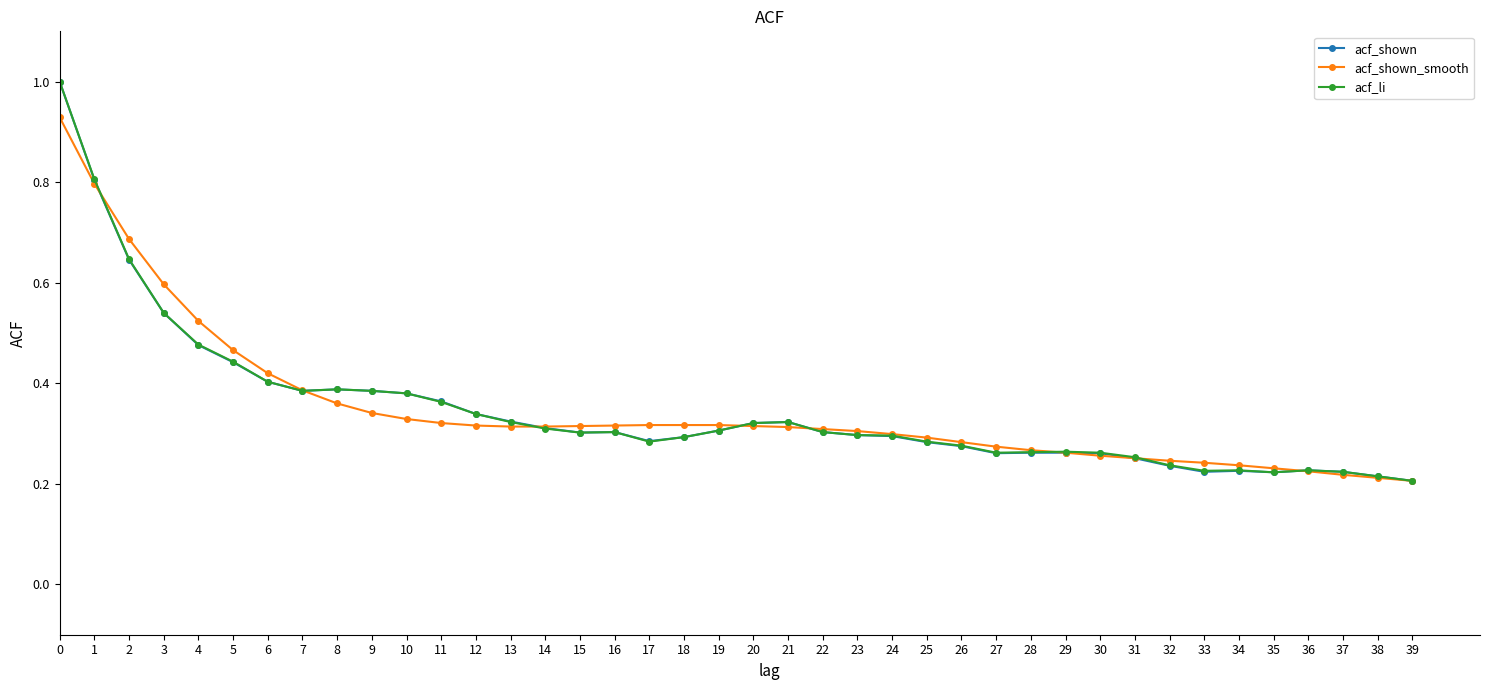

How many acf_li values are between 0 and 1?

40